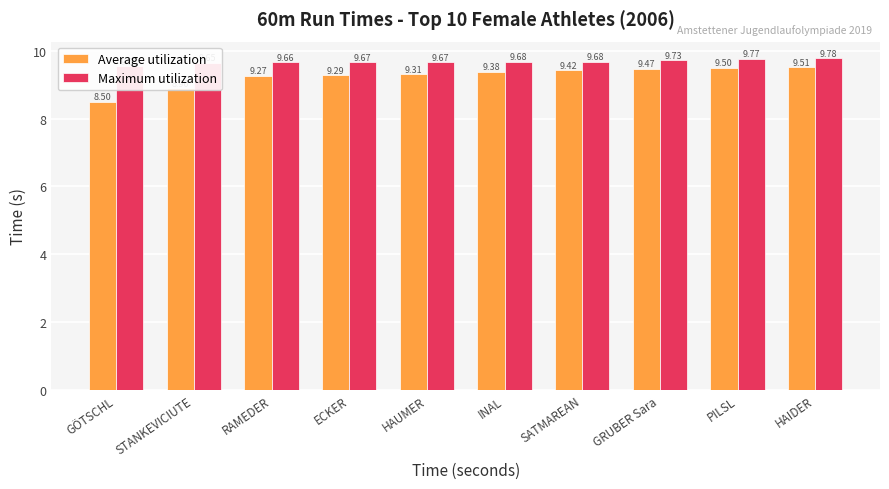

Is the value of Average utilization at INAL greater than the value of Maximum utilization at RAMEDER?

No